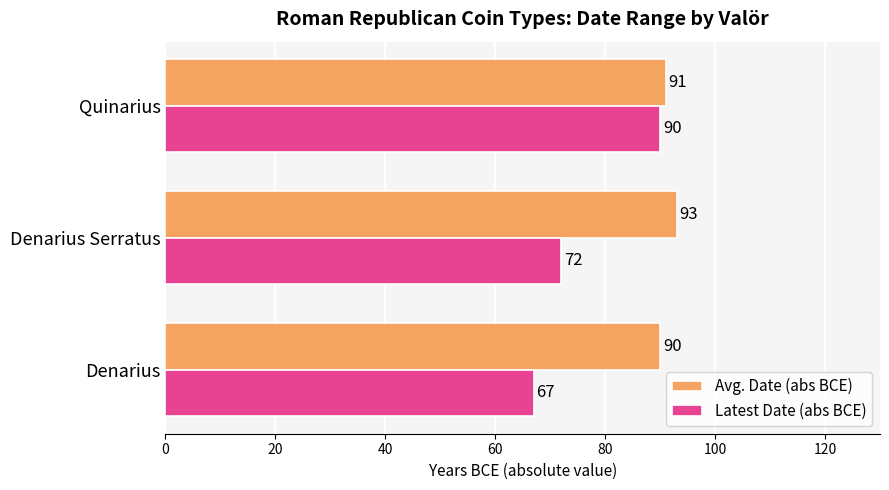

Which series has the largest range (max minus min)?

Latest Date (abs BCE)